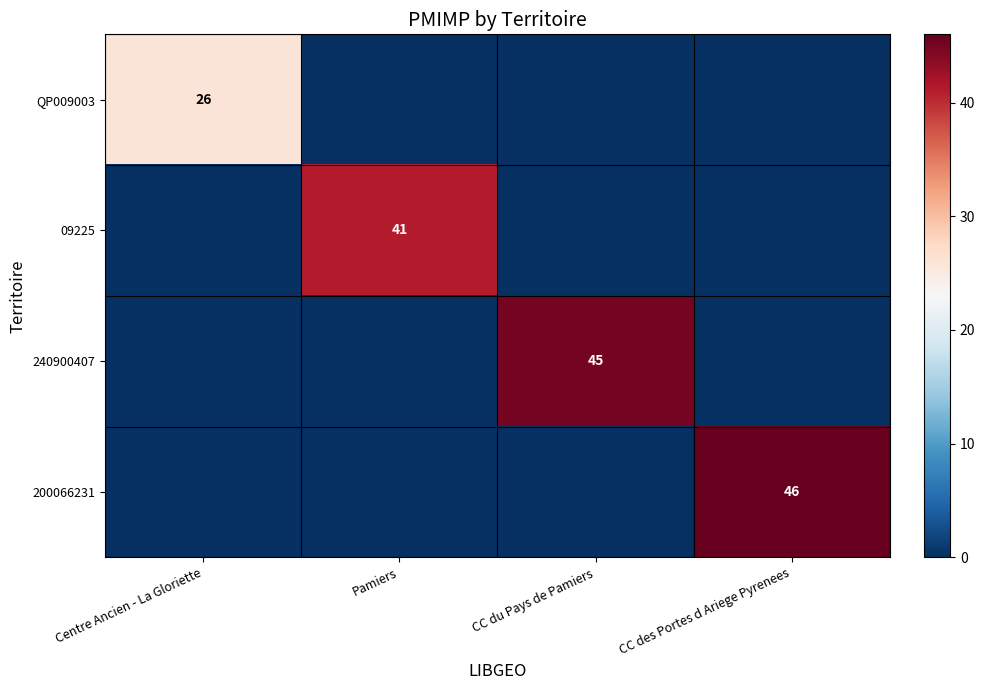

How many distinct data groups are displayed?

4